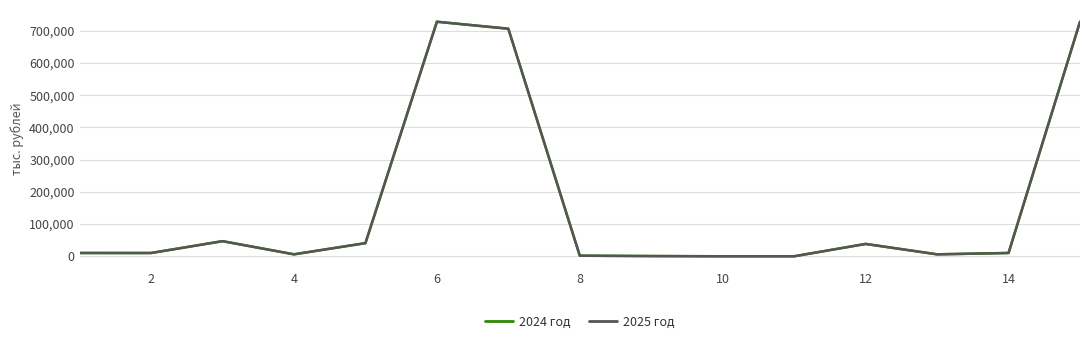

What is the maximum value for 2025 год?

728187.2